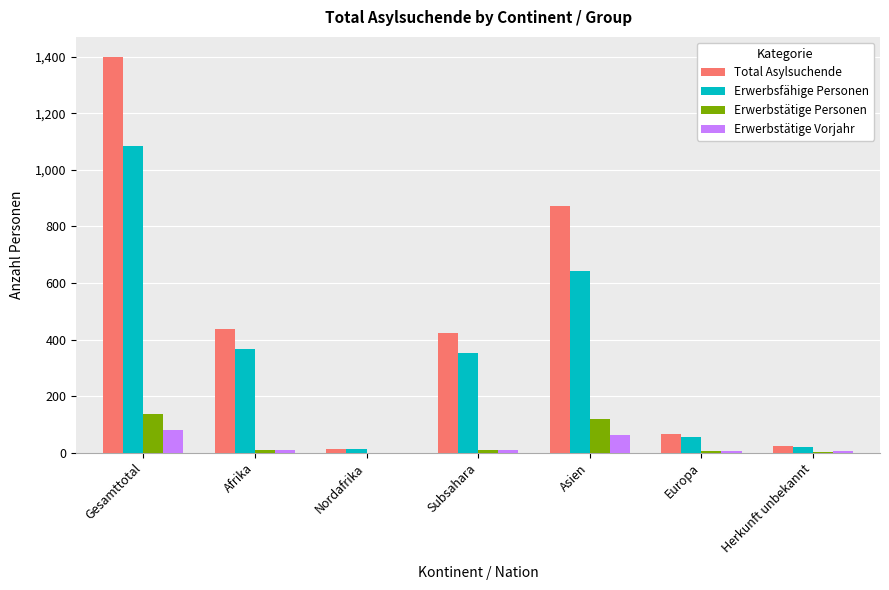

Where is Total Asylsuchende nearest to the value 707?

Asien